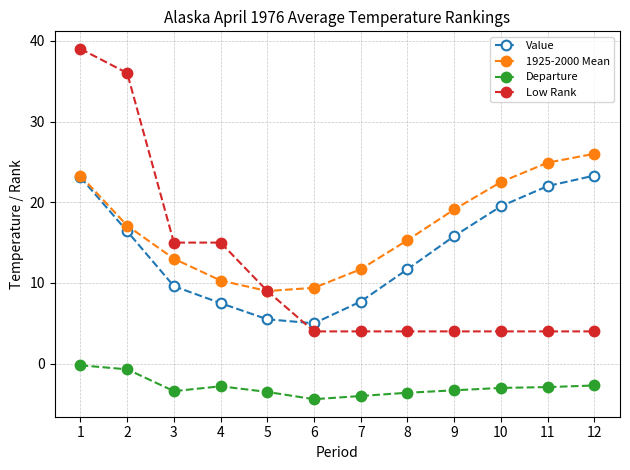

Between which two adjacent categories do Value and Low Rank first intersect?

5 and 6